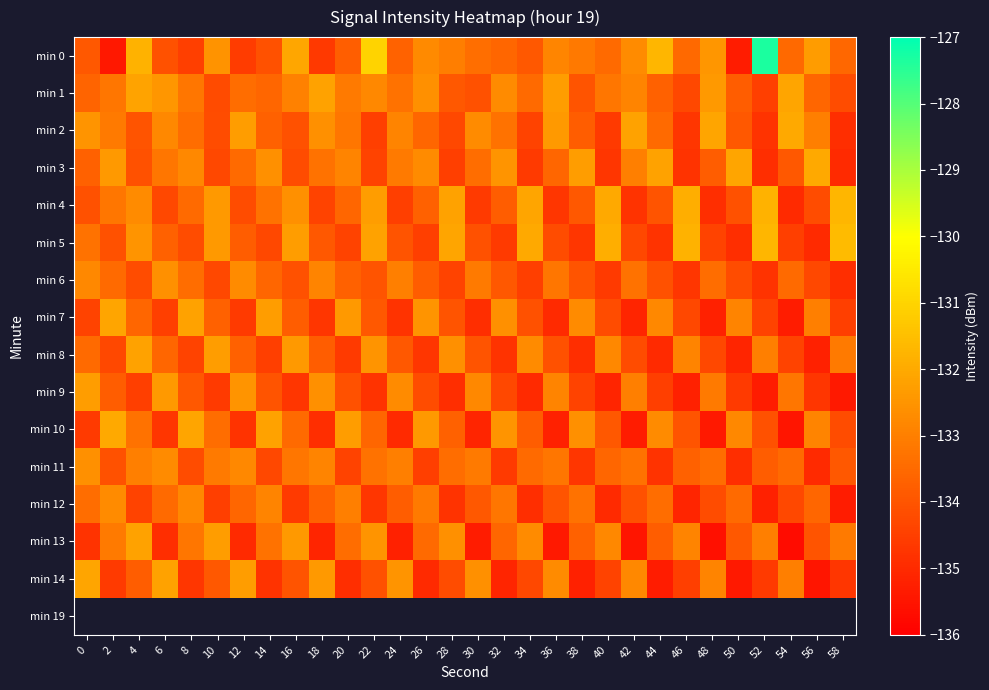

The min 3 series shows -84.4 at 46. True or false?

False